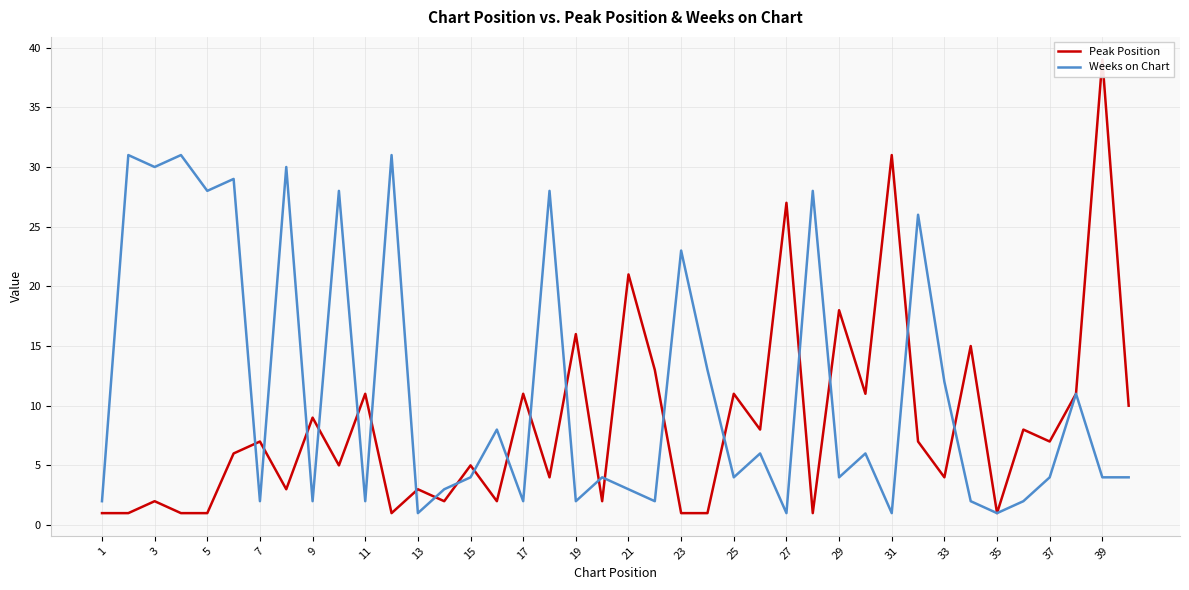

Reading left to right, list all the values displayed in this chart.

Peak Position: 1	1	2	1	1	6	7	3	9	5	11	1	3	2	5	2	11	4	16	2	21	13	1	1	11	8	27	1	18	11	31	7	4	15	1	8	7	11	39	10
Weeks on Chart: 2	31	30	31	28	29	2	30	2	28	2	31	1	3	4	8	2	28	2	4	3	2	23	13	4	6	1	28	4	6	1	26	12	2	1	2	4	11	4	4